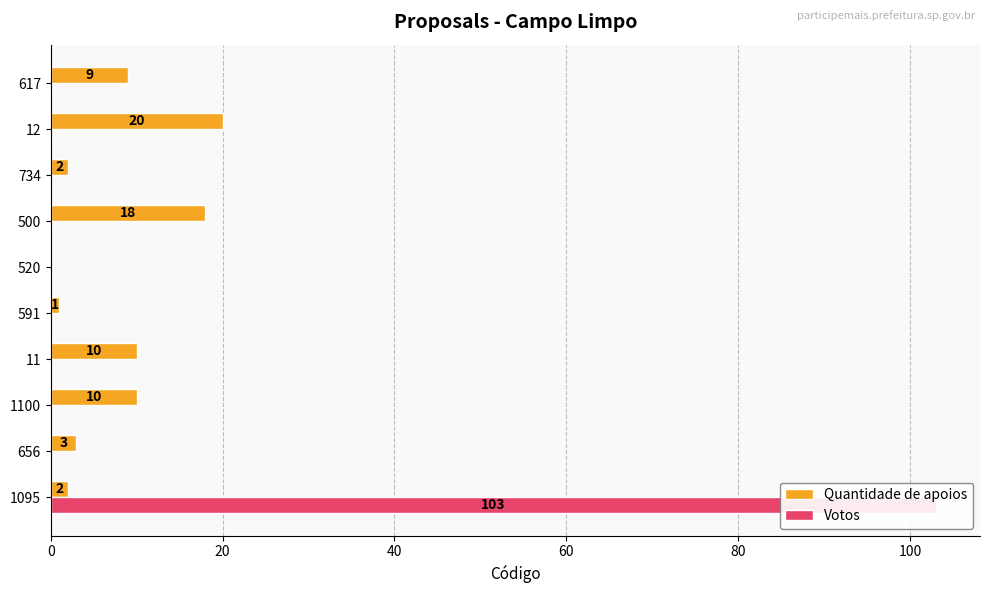

What is the sum of all Quantidade de apoios values?

75